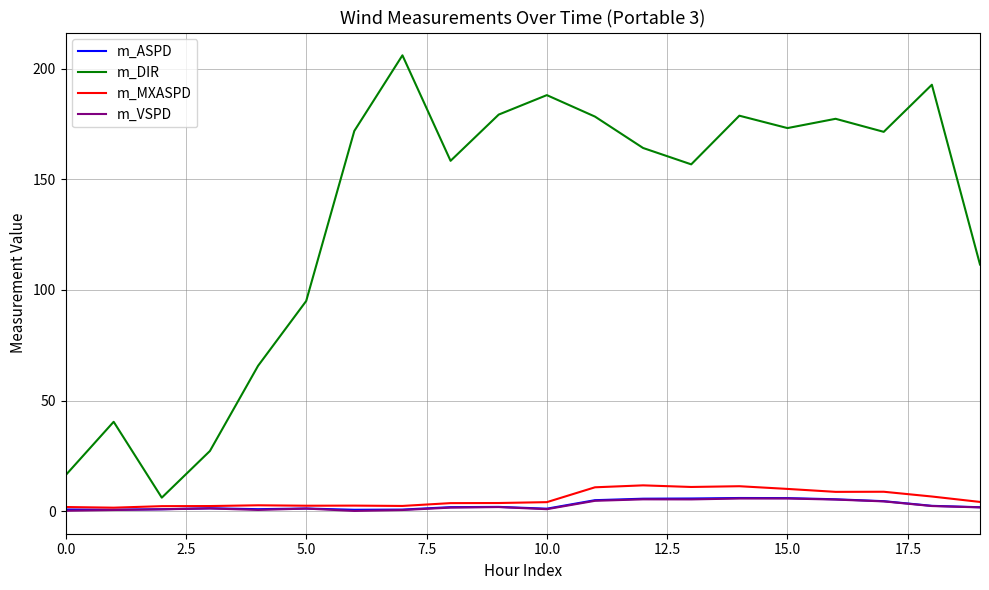

True or false: m_DIR and m_ASPD intersect in this chart.

False